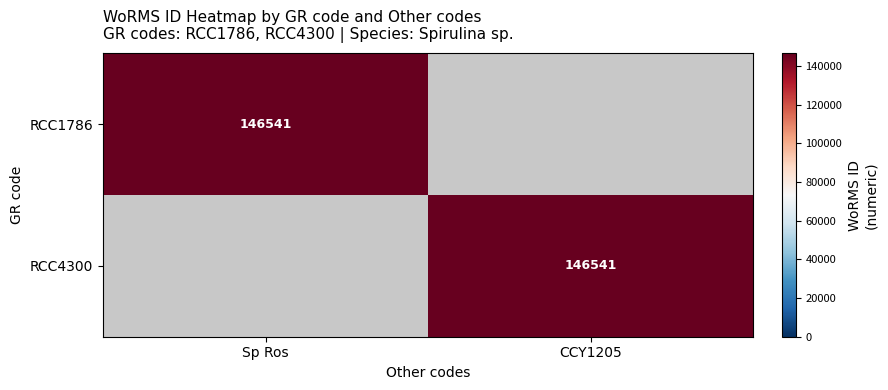

The value of RCC1786 at Sp Ros is 146541. True or false?

True